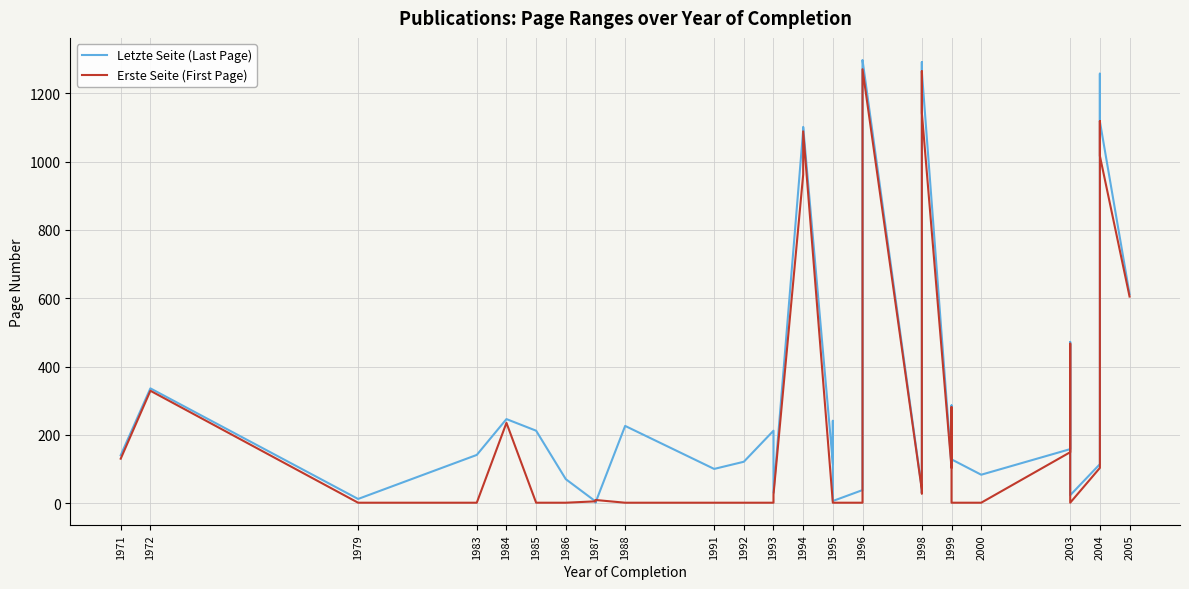

Reading right to left, extract all data points from this chart.

Letzte Seite (Last Page): 612	1118	1258	269	114	23	472	158	83	128	286	108	1264	1292	93	30	41	1298	1270	38	6	241	116	1102	1092	30	212	121	100	226	1	5	70	212	246	141	12	336	140
Erste Seite (First Page): 605	1017	1119	251	103	1	467	149	1	1	281	103	1143	1265	87	28	38	1271	1145	1	1	1	1	1089	962	25	1	1	1	1	9	5	1	1	235	1	1	329	130